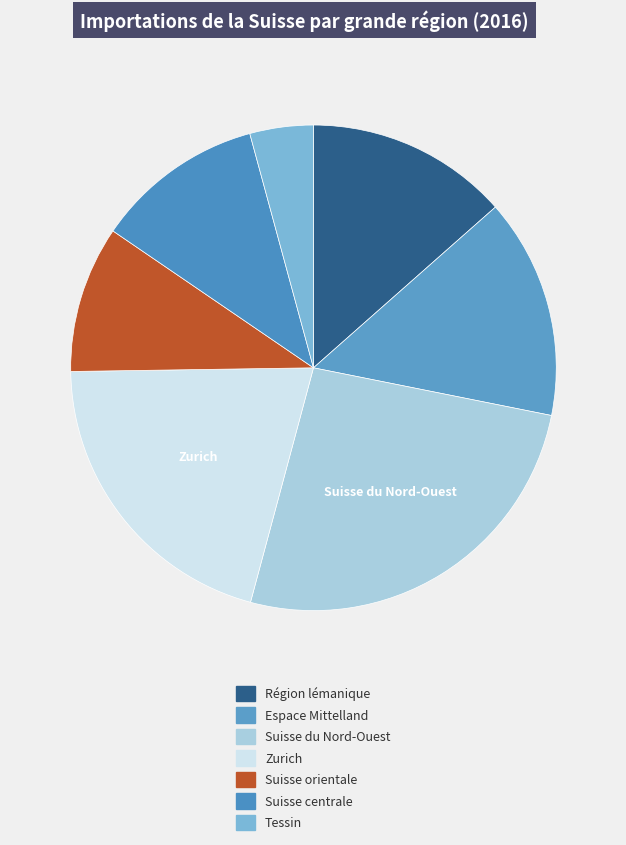

How many segments does this pie chart have?

7